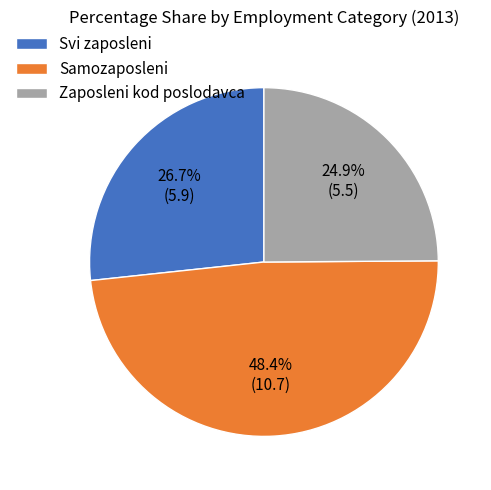

To the nearest percent, what is the difference between the Svi zaposleni and Samozaposleni slice percentages?

22%